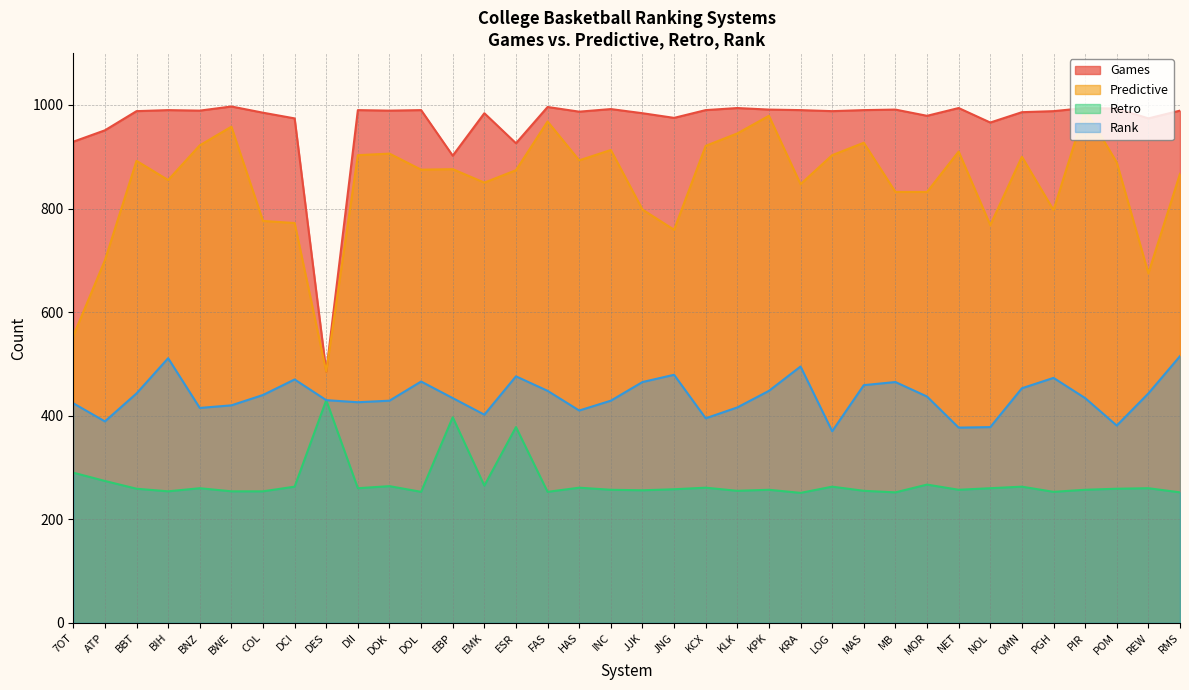

At which category is the sum across all series the highest?

PIR